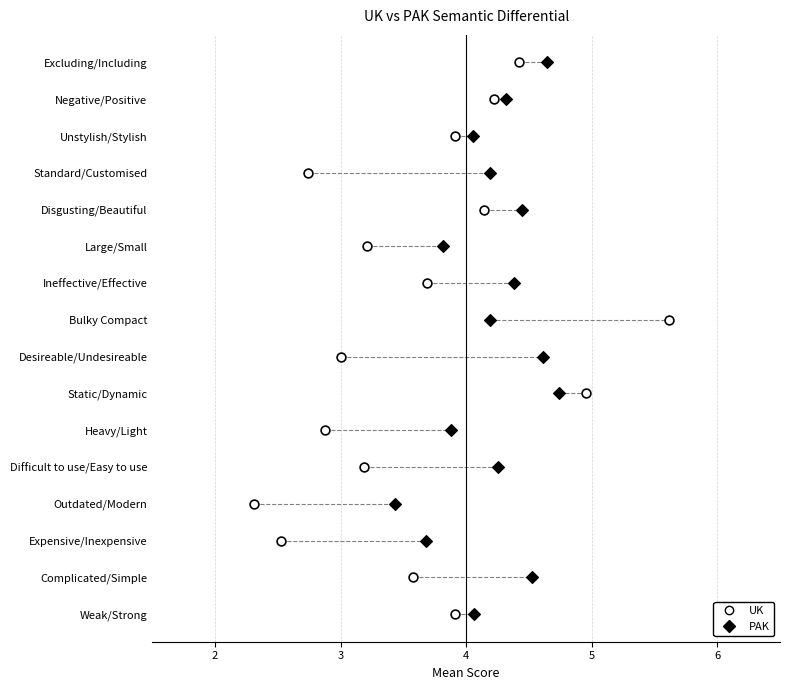

What are all the series names shown in the legend?

UK, PAK